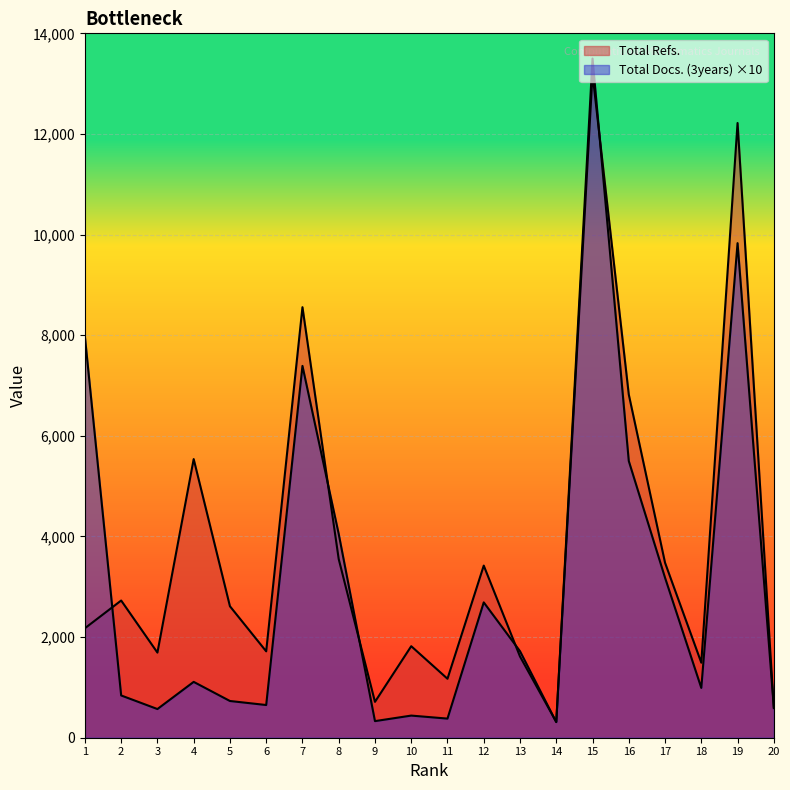

Reading left to right, list all the values displayed in this chart.

Total Refs.: 2176	2727	1692	5538	2613	1717	8557	3550	713	1819	1172	3421	1614	313	13192	6821	3478	1491	12218	588
Total Docs. (3years): 7970	840	570	1110	730	650	7390	4050	330	440	380	2690	1720	310	13500	5500	3180	990	9830	610